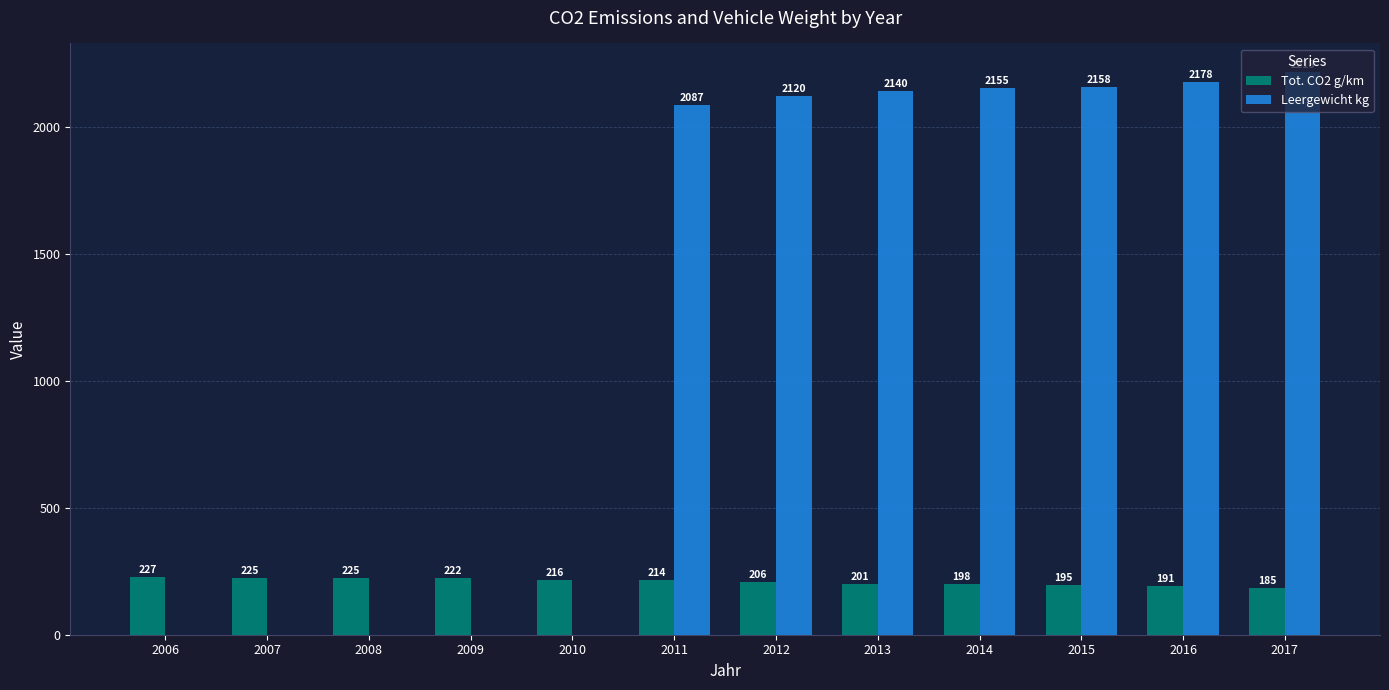

The Leergewicht kg series shows 3912 at 2016. True or false?

False